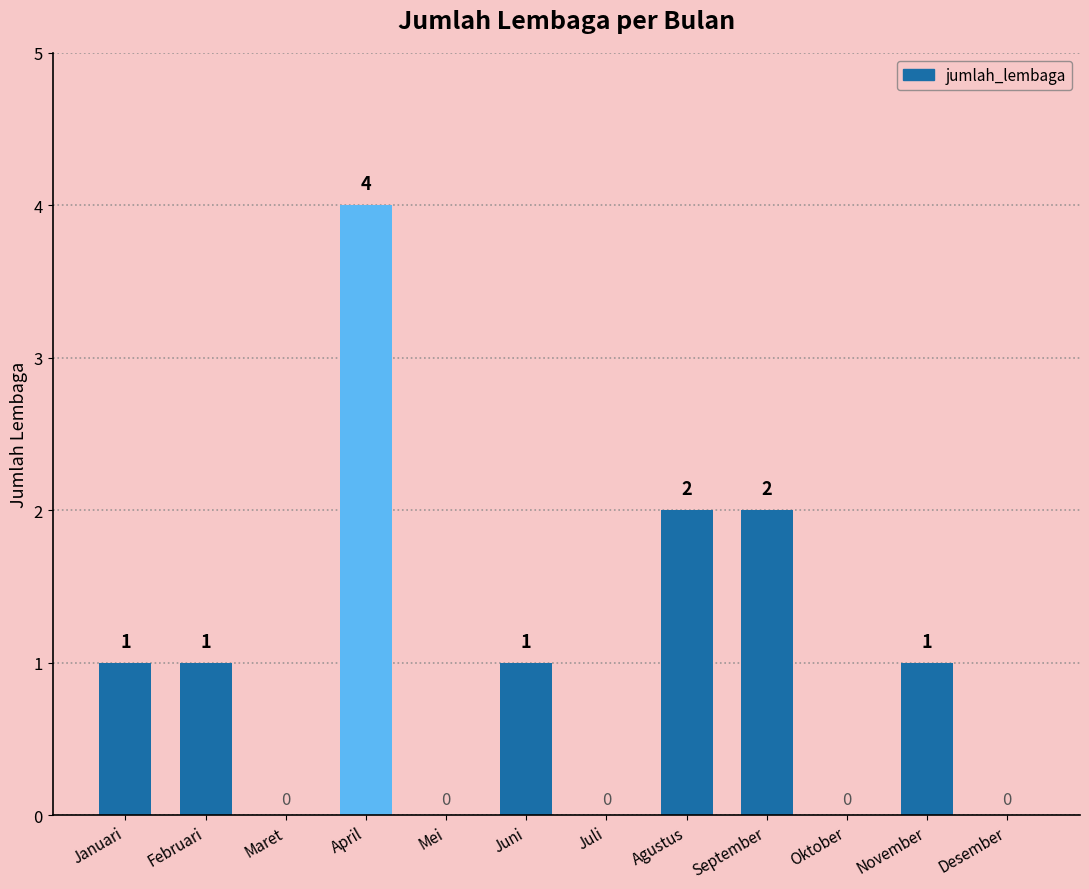

What is the greatest value displayed?

4